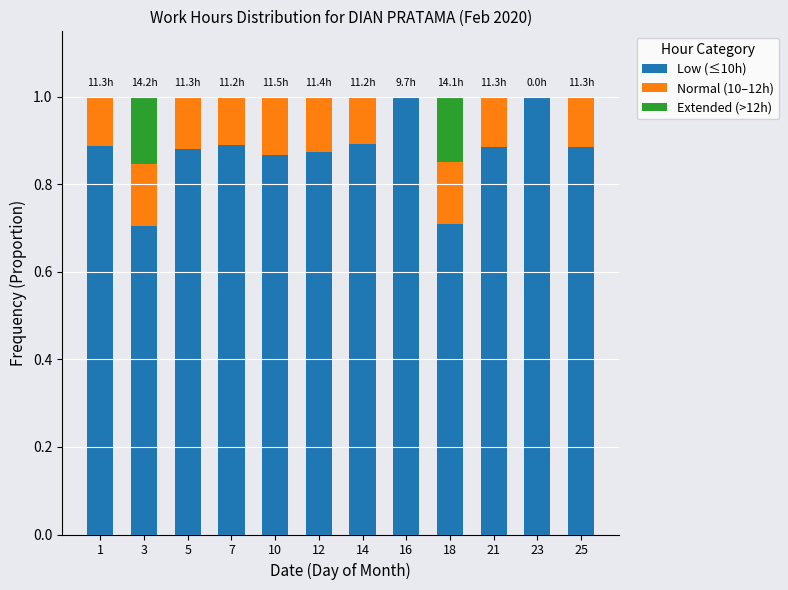

What is the sum of the Low (≤10h) values at 18 and 16?

1.7